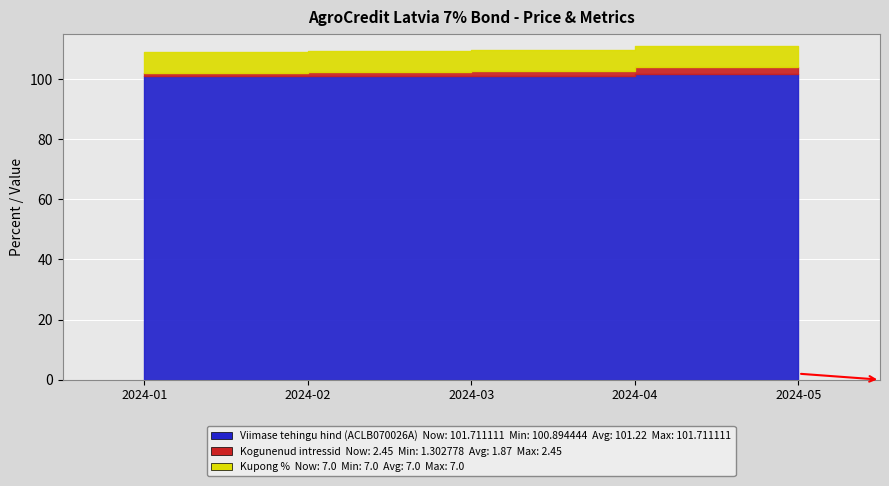

True or false: Kupong % has a value of 2.1 at 2024-05.

False